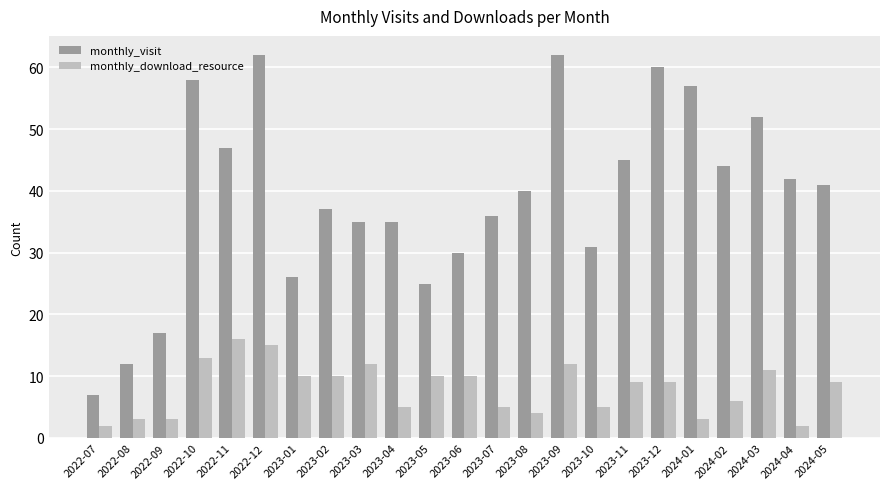

What is the maximum value shown in the chart?

62